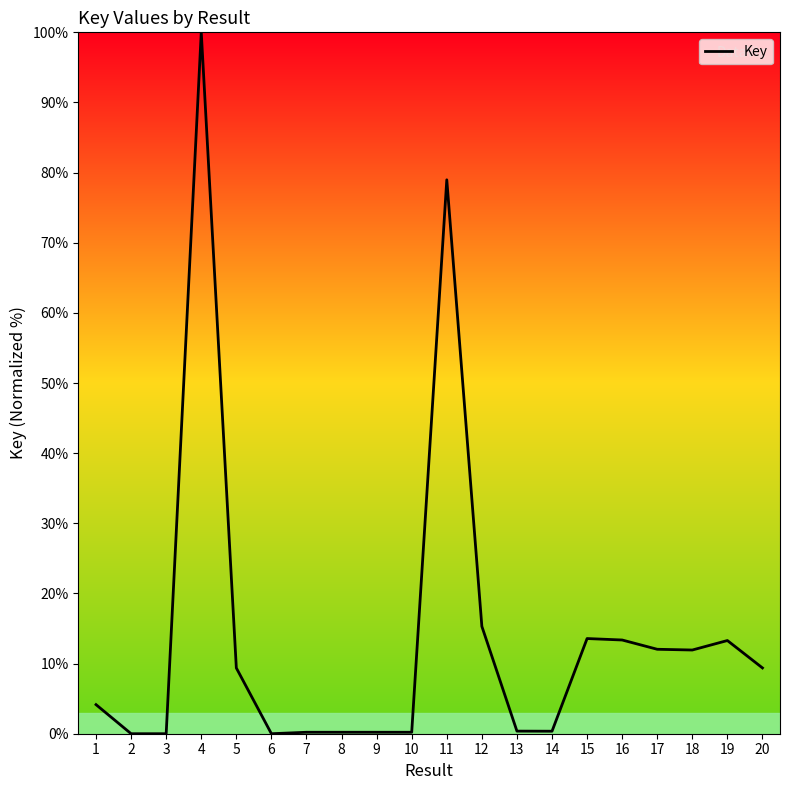

How many lines are shown in the chart?

1